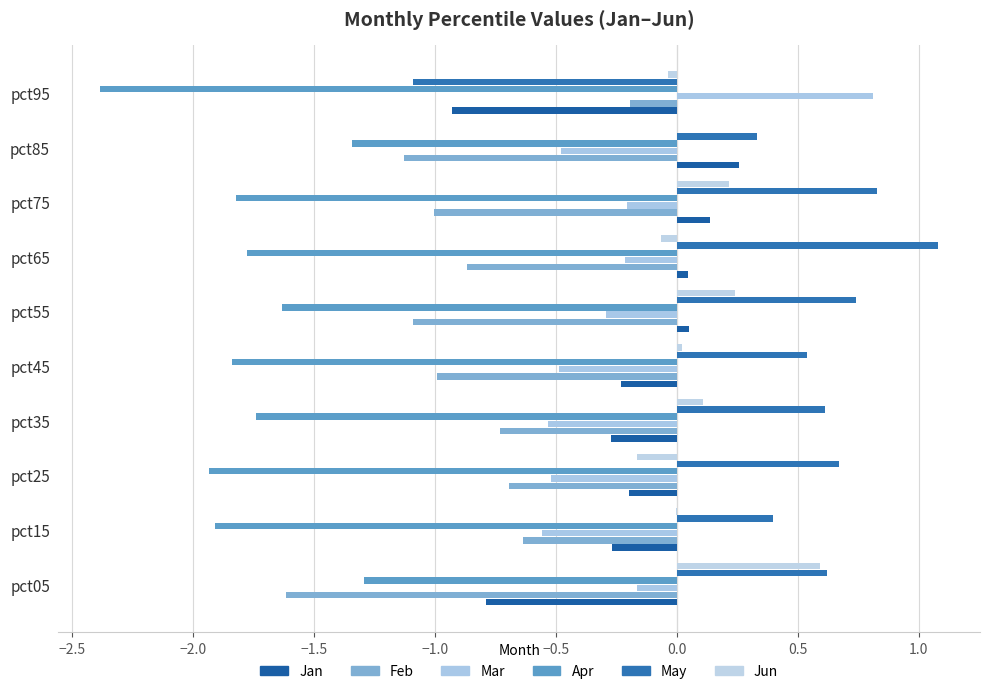

How many categories are shown in the chart?

10